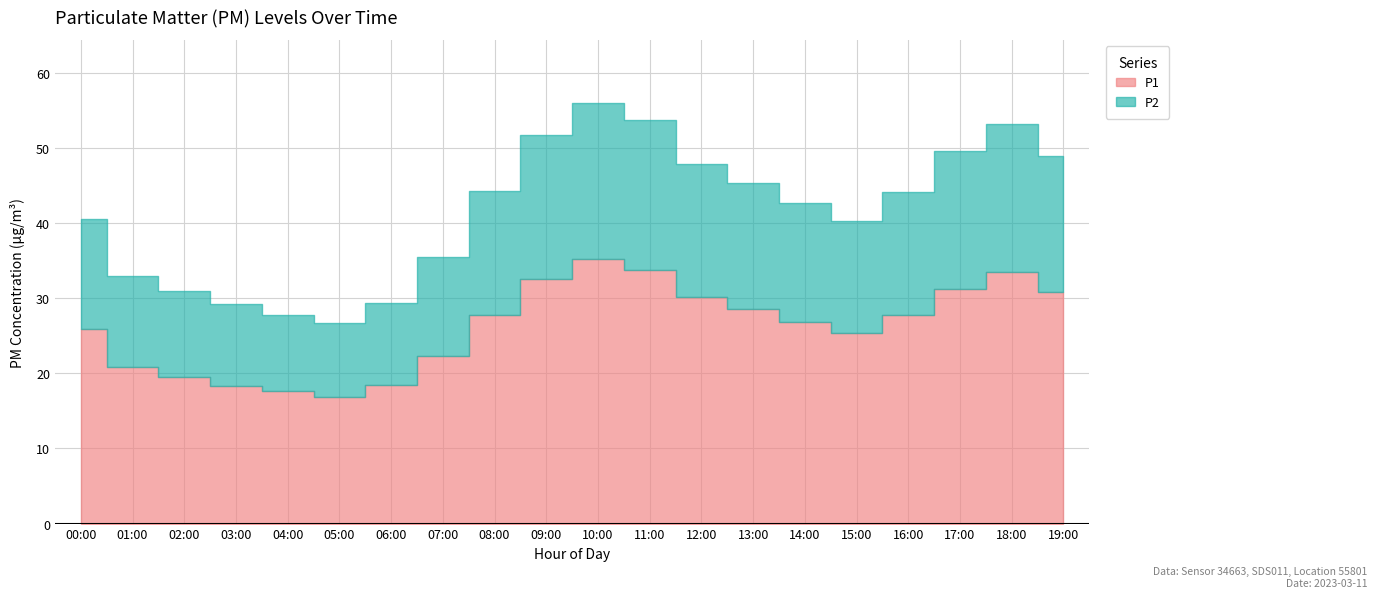

Which category has the lowest value in the P1 series?

05:00